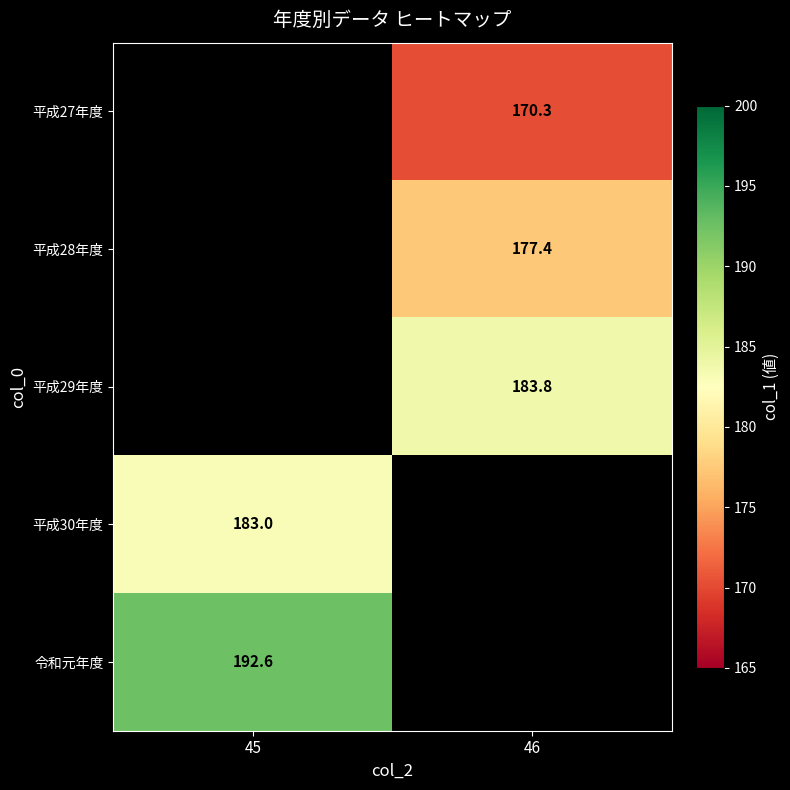

True or false: 平成27年度 has a value of 106.3 at 46.

False